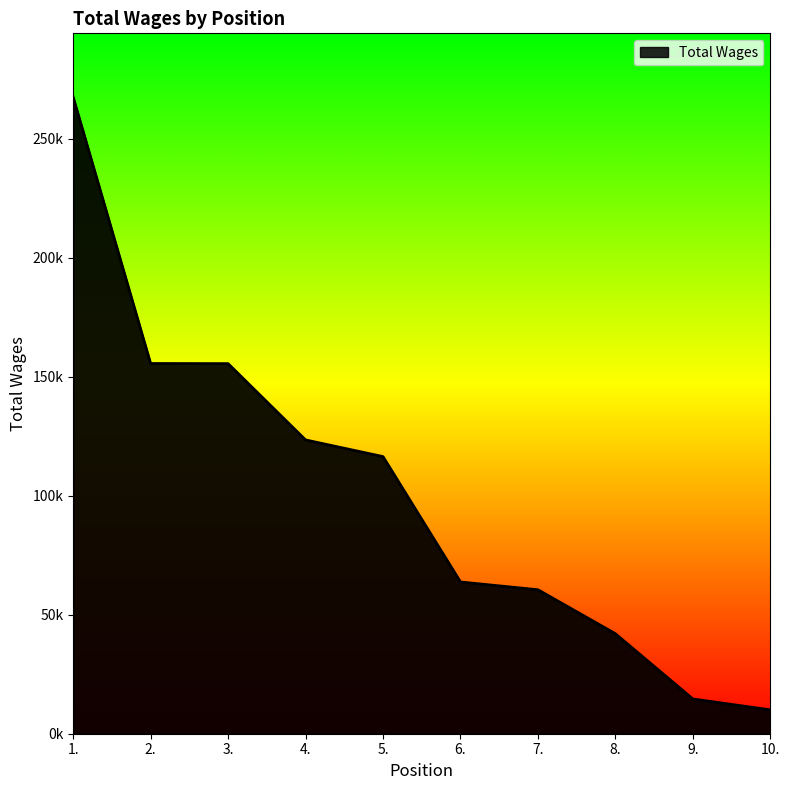

What is the difference between the second highest and second lowest values?

140900